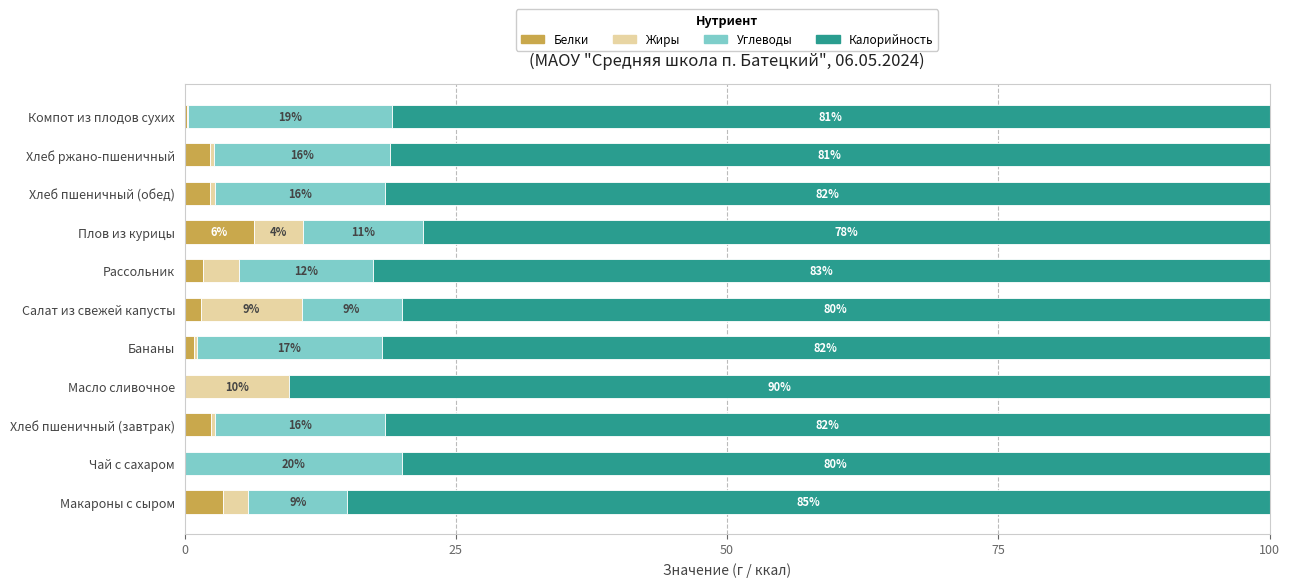

What is the highest value of the Белки series?

6.4